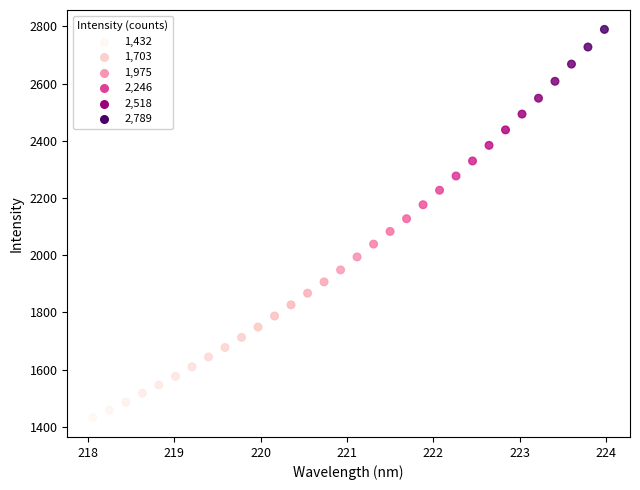

What is the range of X values (max minus min)?

5.9